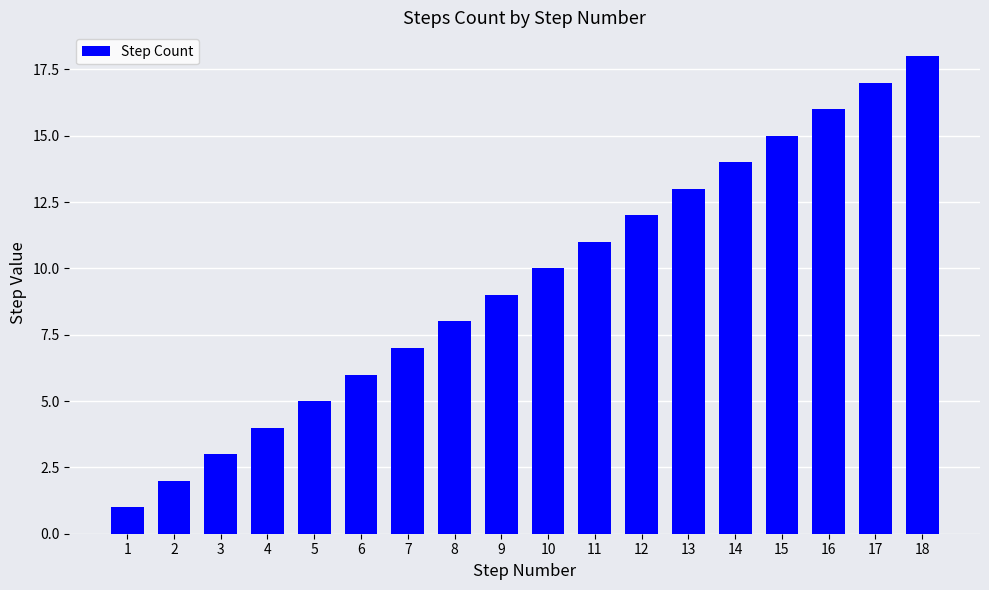

Reading left to right, what are all the values shown in this chart?

1=1	2=2	3=3	4=4	5=5	6=6	7=7	8=8	9=9	10=10	11=11	12=12	13=13	14=14	15=15	16=16	17=17	18=18